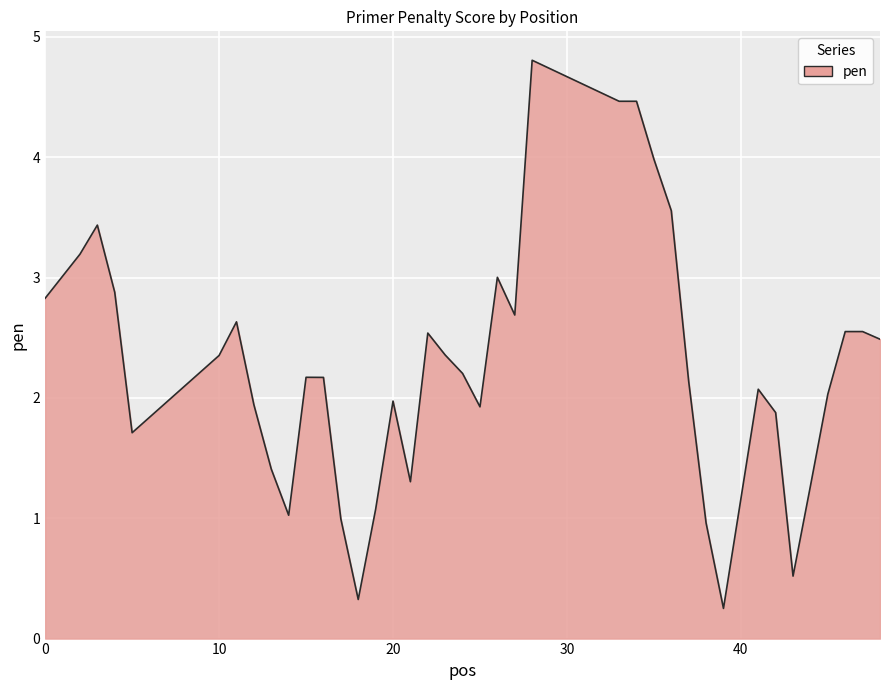

What is the smallest value displayed?

0.3